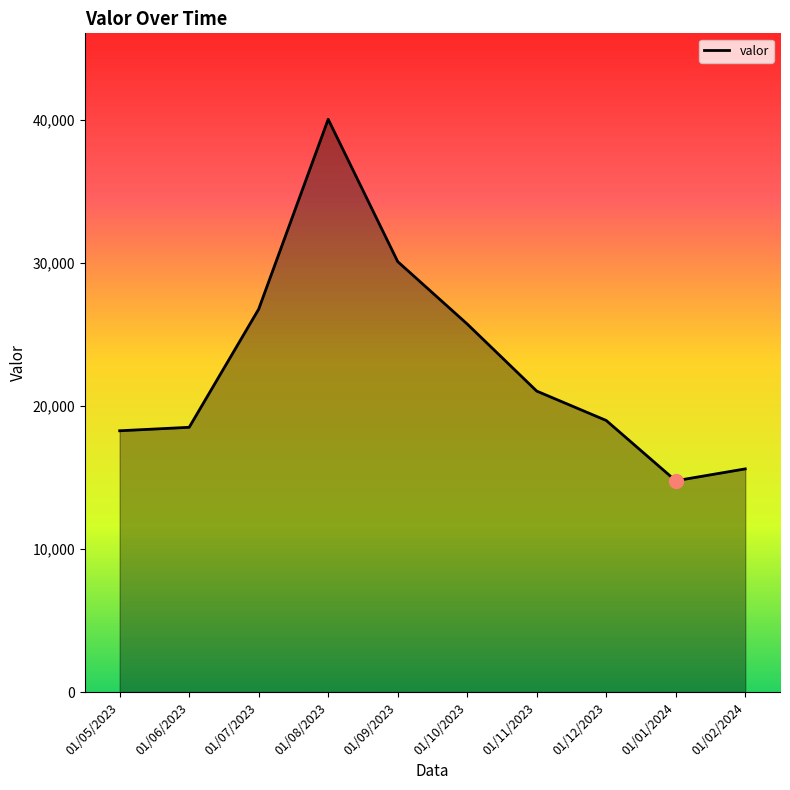

What position from the right is 01/02/2024?

1